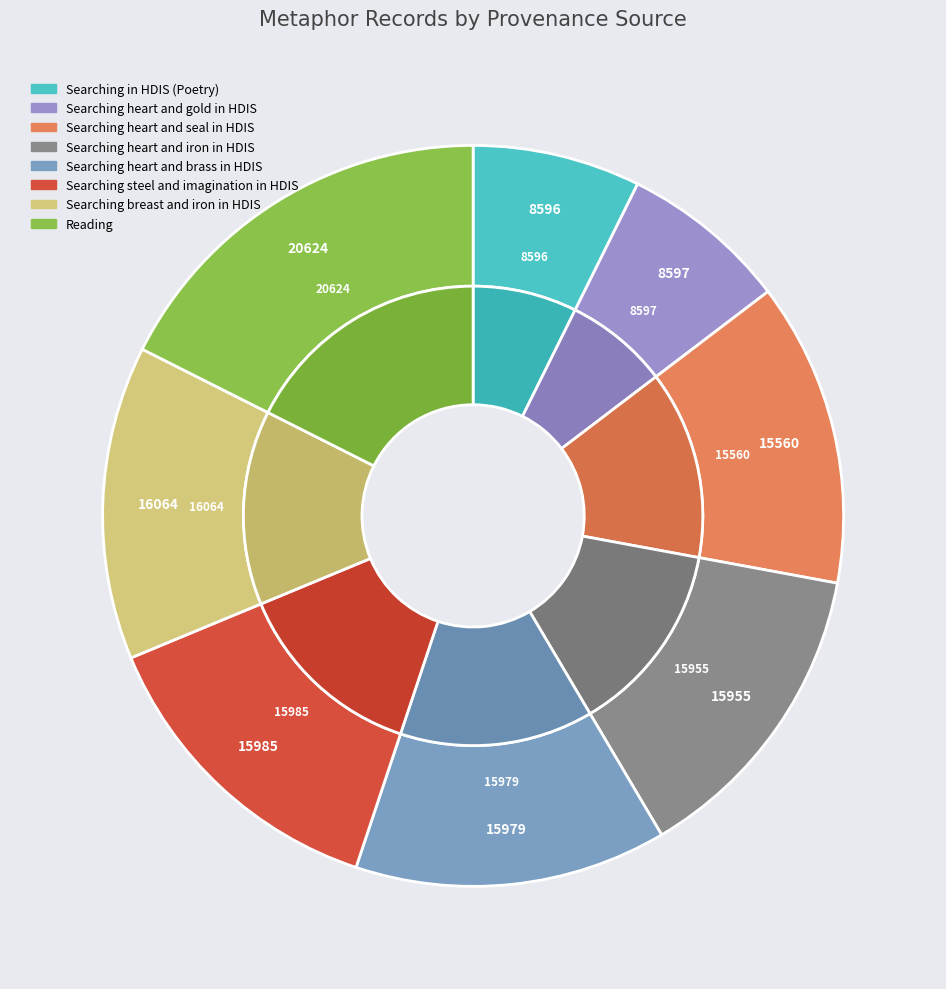

How many segments does this pie chart have?

8